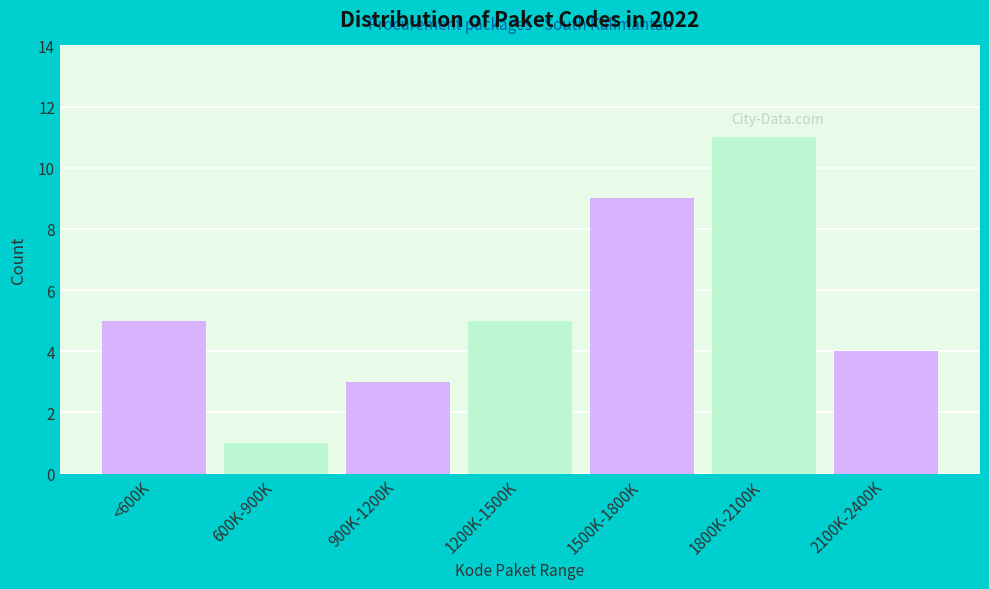

Reading left to right, transcribe all the data shown in this chart.

<600K=5	600K-900K=1	900K-1200K=3	1200K-1500K=5	1500K-1800K=9	1800K-2100K=11	2100K-2400K=4